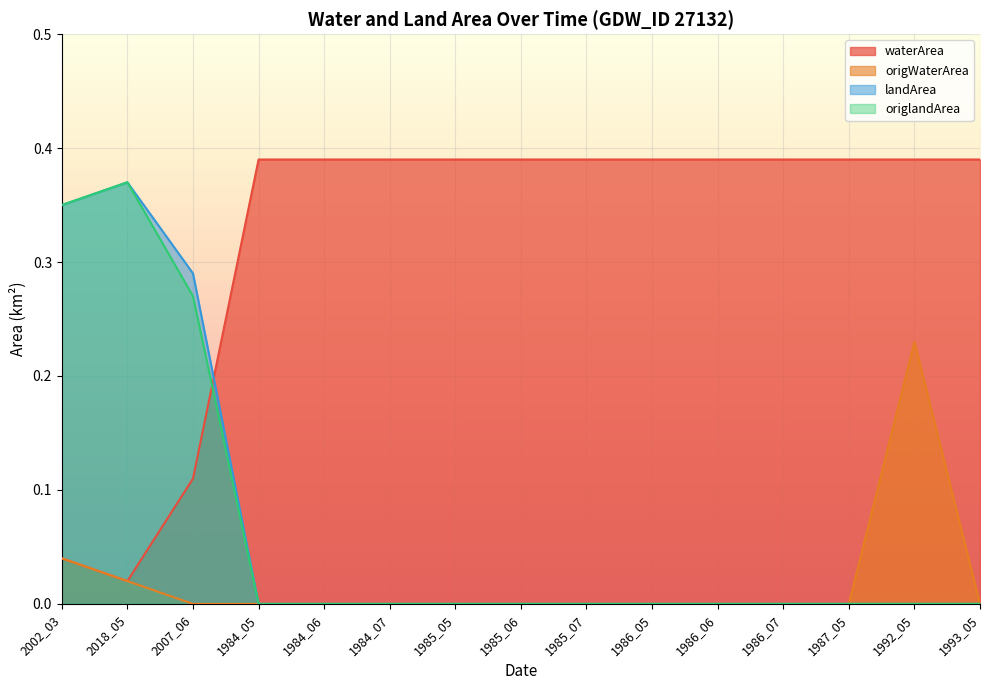

What is the average value of the waterArea series?

0.3